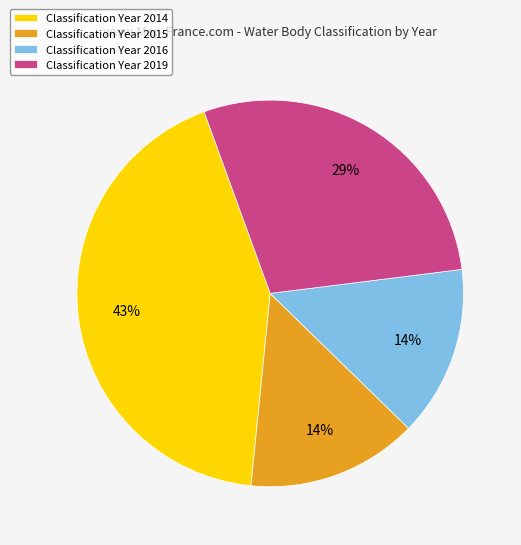

Is there any slice that represents more than half of the pie?

No